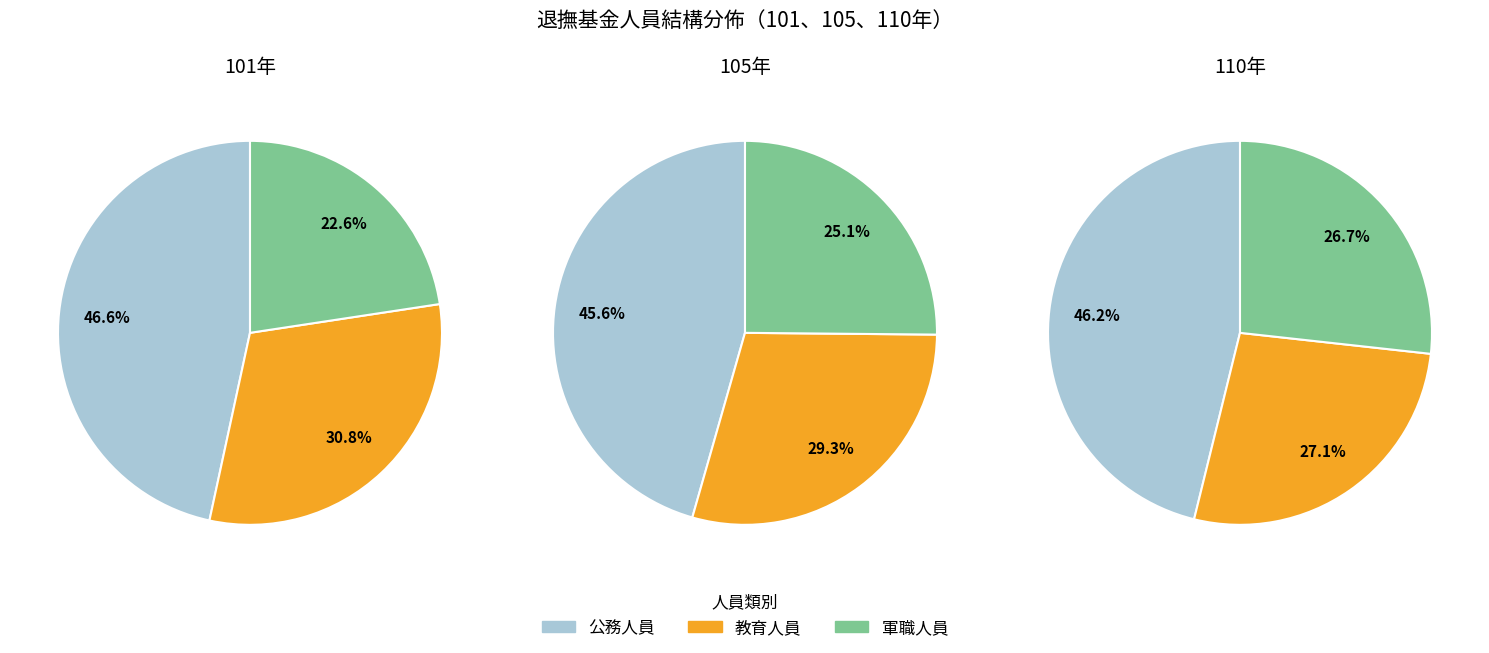

Is there any slice that represents more than half of the pie?

No